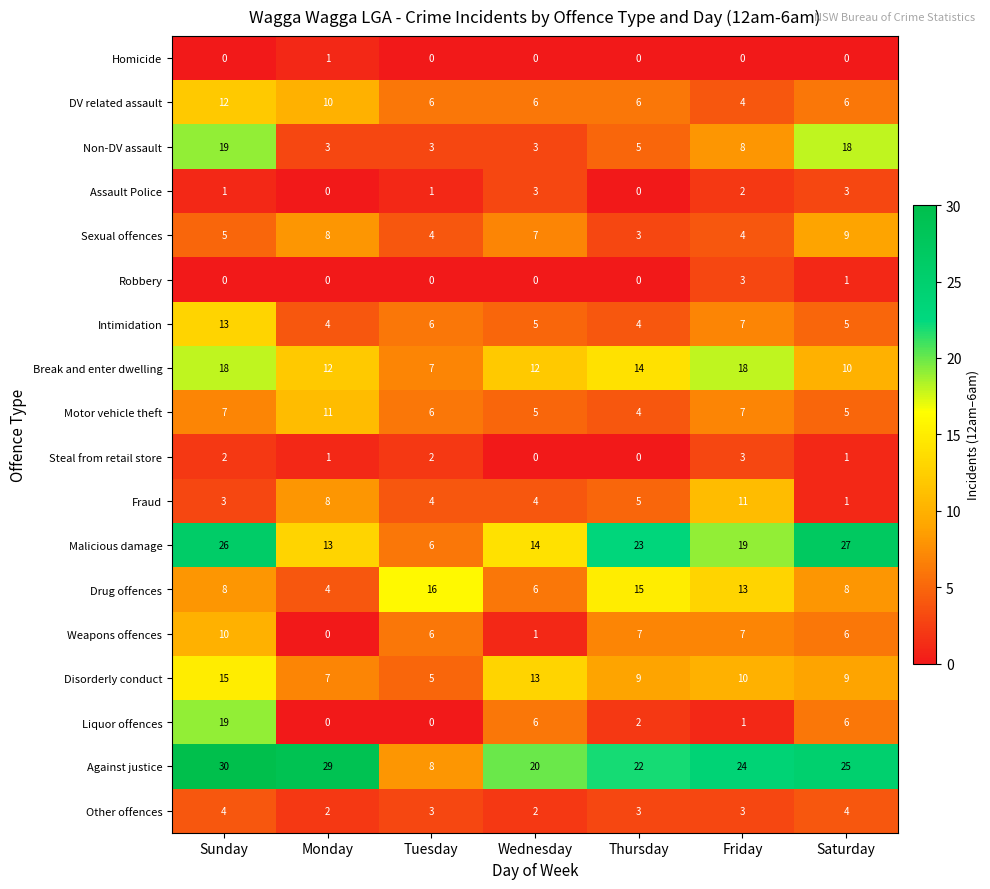

What is the difference between the second highest and second lowest values in the Intimidation series?

3